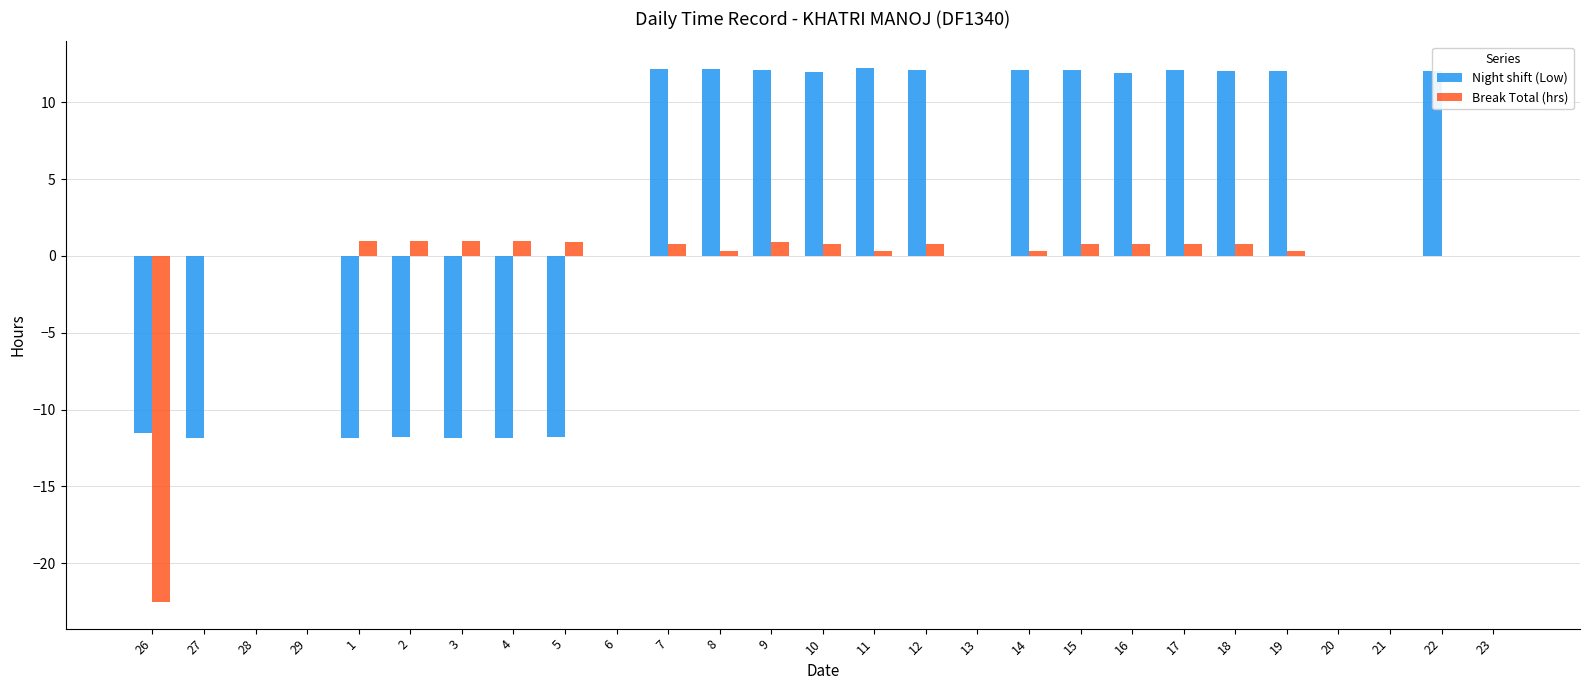

Which series has the largest total across all categories?

Night shift (Low)